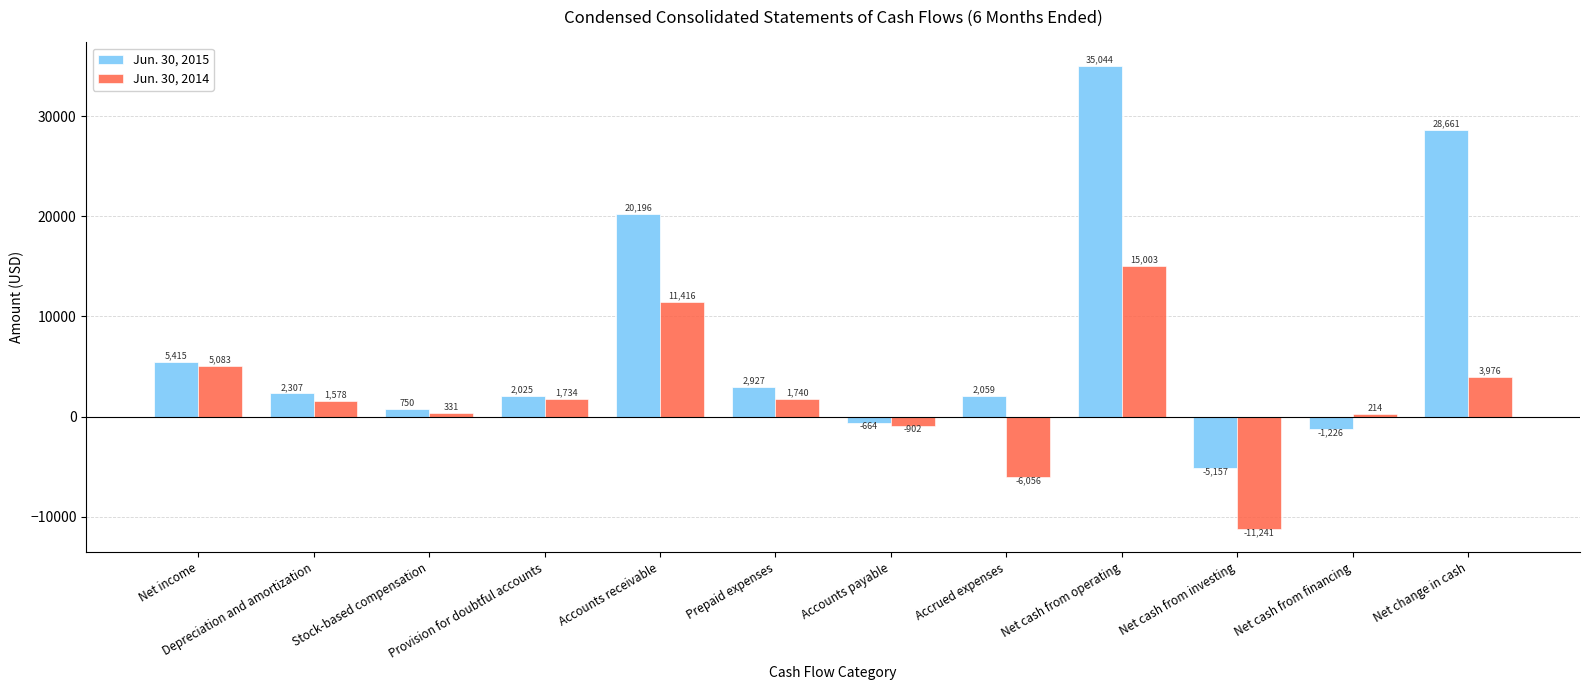

What is the label of the 7th bar from the left?

Accounts payable